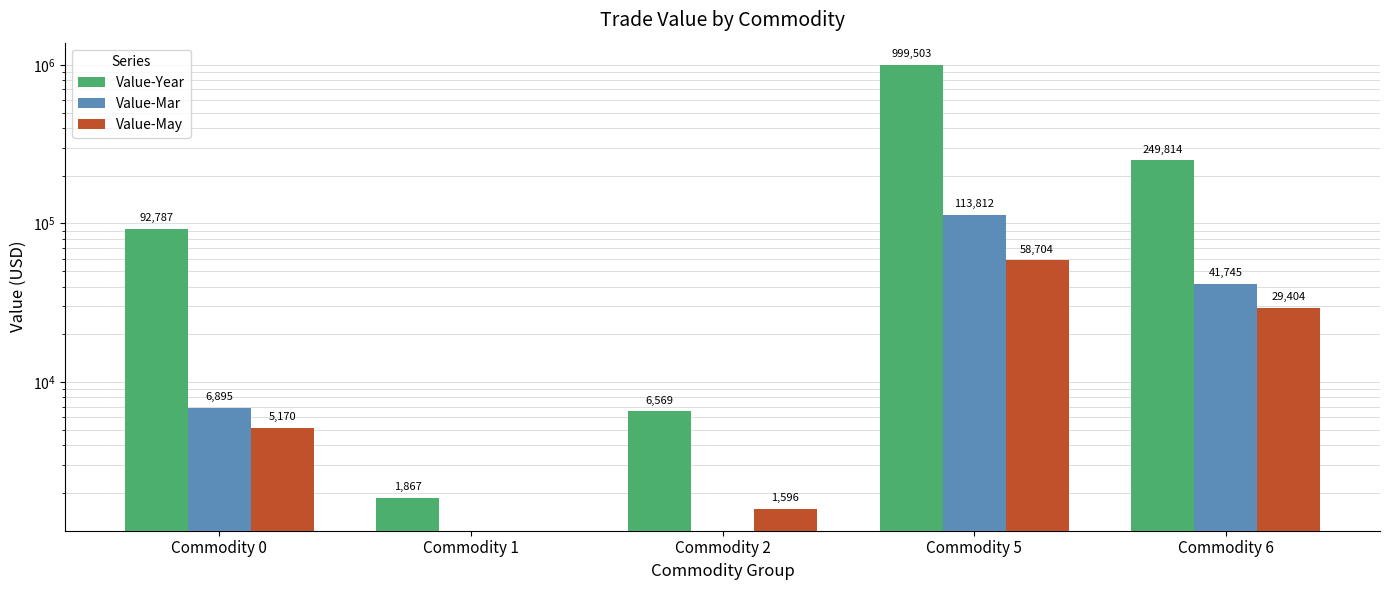

List the labels in order of Value-Year value, smallest first.

Commodity 1, Commodity 2, Commodity 0, Commodity 6, Commodity 5